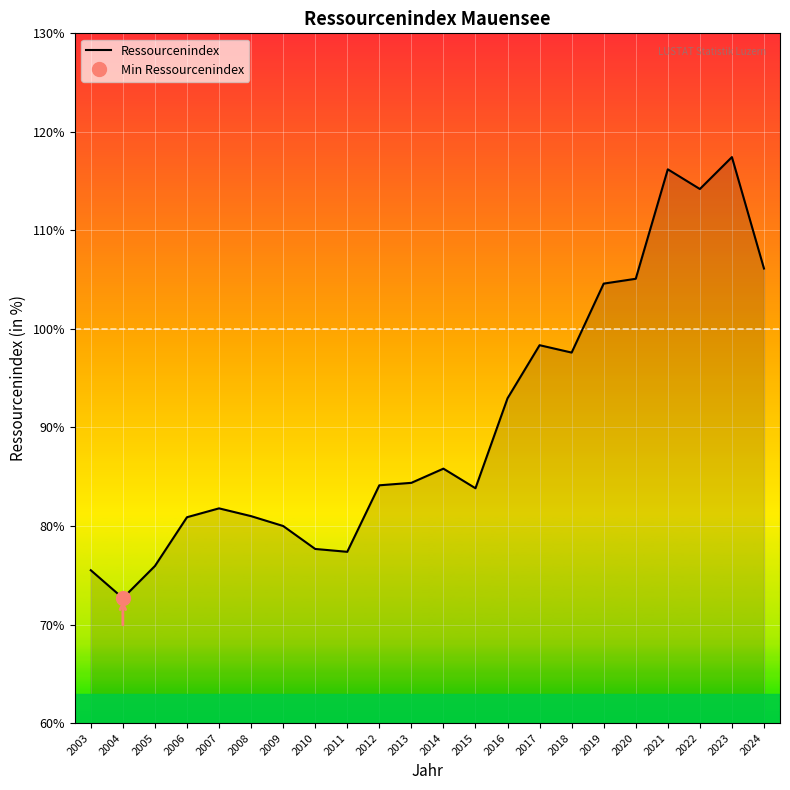

Is this an area chart (filled region under the line)?

No